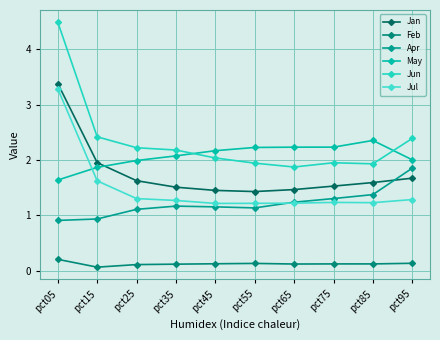

True or false: Jul and May cross at least once.

True